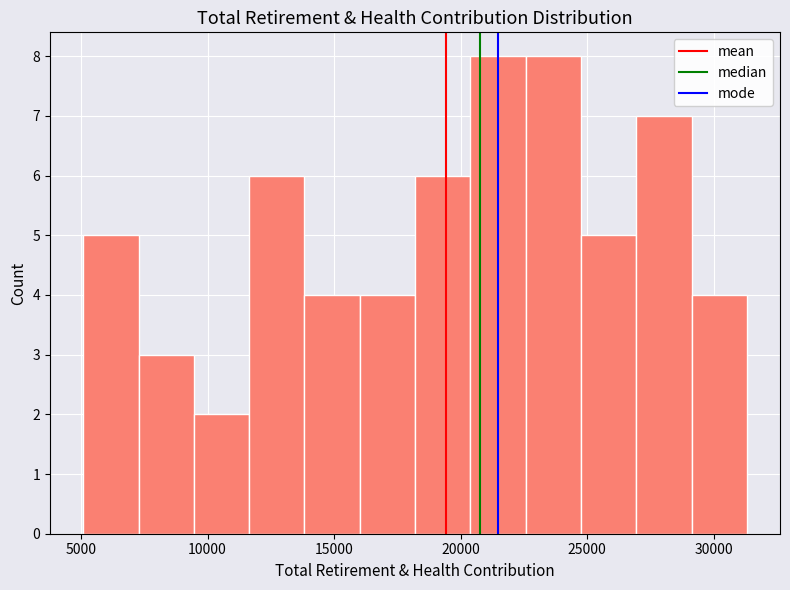

Reading left to right, list every bar in this chart as the range it spans on the x-axis followed by its height. Neither the bar edges nor the heights are printed on the chart, so give them approximately, as read against the axes.

5000 to 7500: 5
7500 to 9500: 3
9500 to 11500: 2
11500 to 14000: 6
14000 to 16000: 4
16000 to 18000: 4
18000 to 20500: 6
20500 to 22500: 8
22500 to 25000: 8
25000 to 27000: 5
27000 to 29000: 7
29000 to 31500: 4